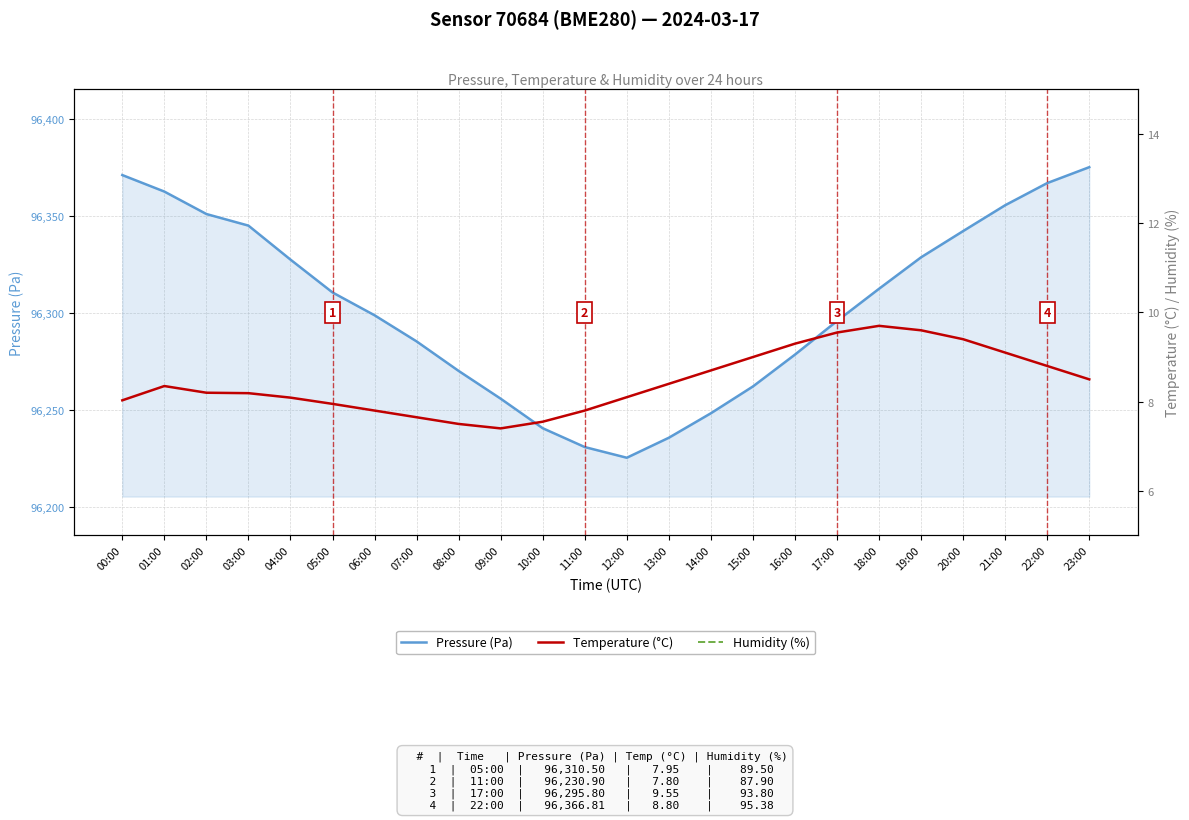

True or false: Temperature (°C) has more than 2 interior local peaks.

False